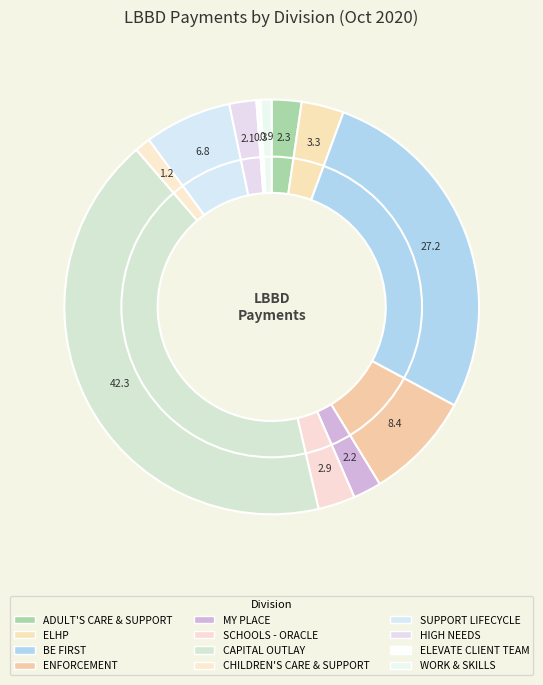

How many slices are in this pie chart?

12